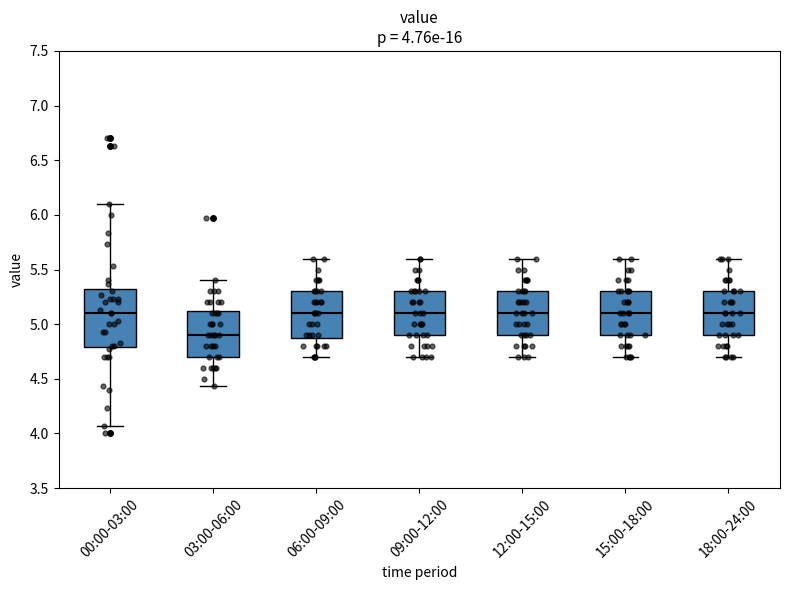

Comparing the boxes themselves (not the whiskers), which one is the tallest?

00:00-03:00